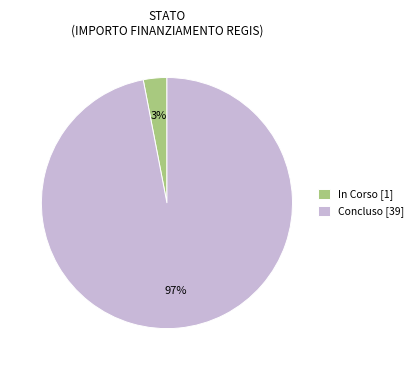

Which has a higher value, In Corso [1] or Concluso [39]?

Concluso [39]